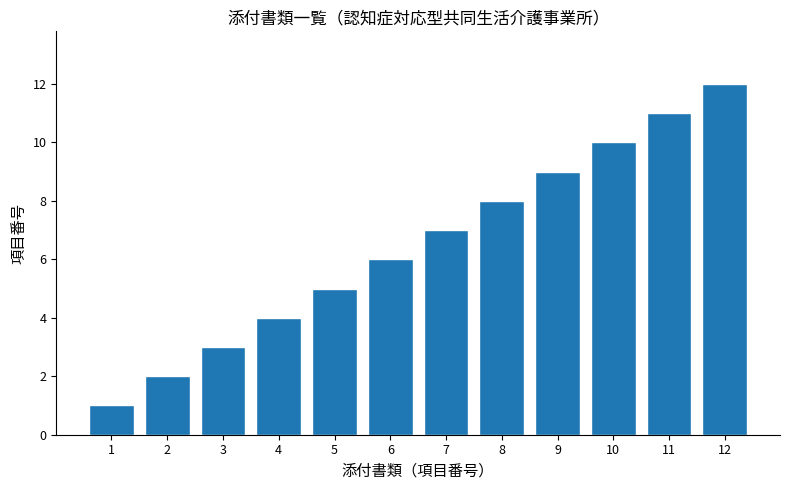

What is the minimum value shown in the chart?

1